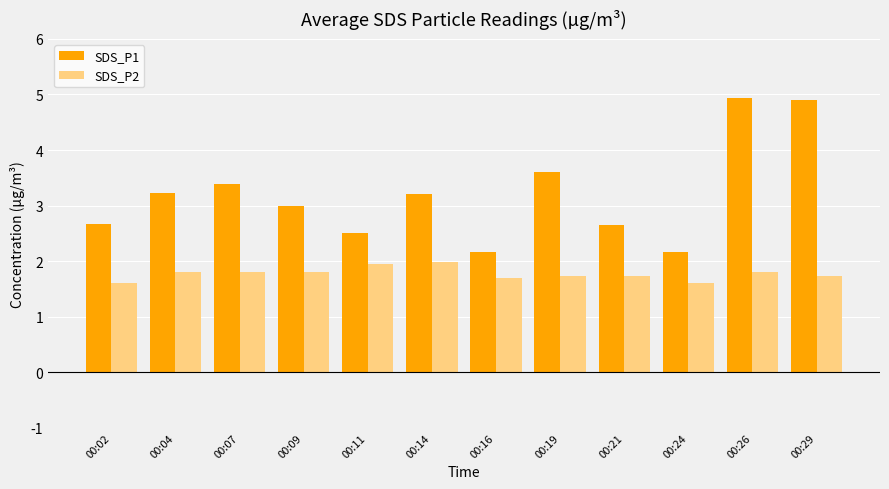

What is the difference between the second highest and second lowest values in the SDS_P1 series?

2.7